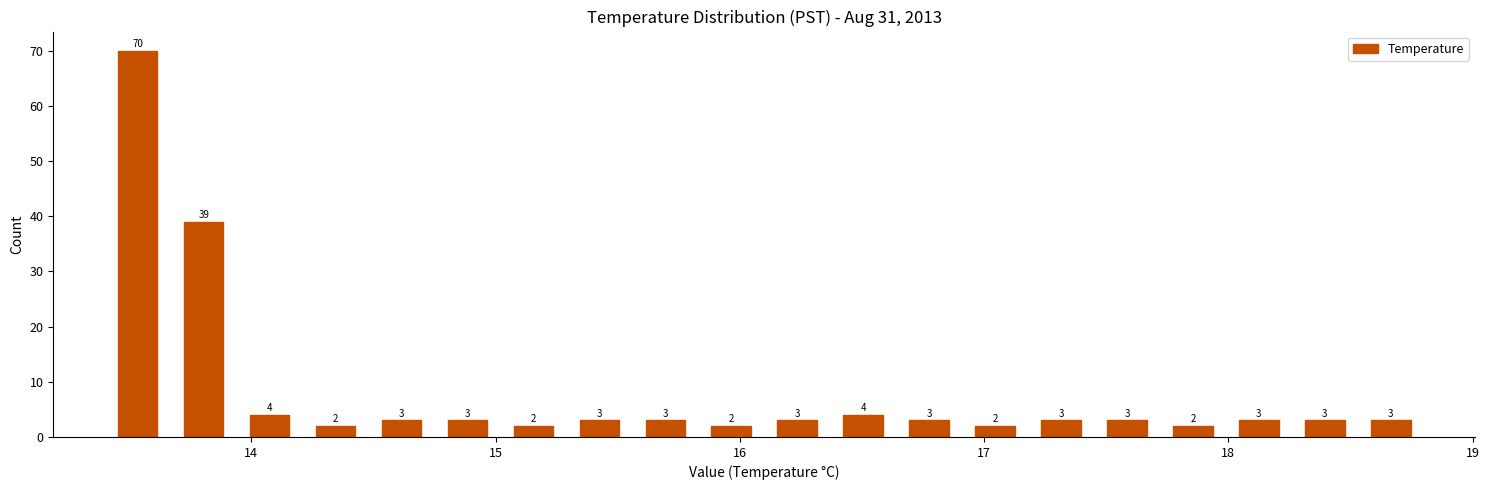

Read against the x-axis, roughly where is the centre of the tallest bar?

13.5